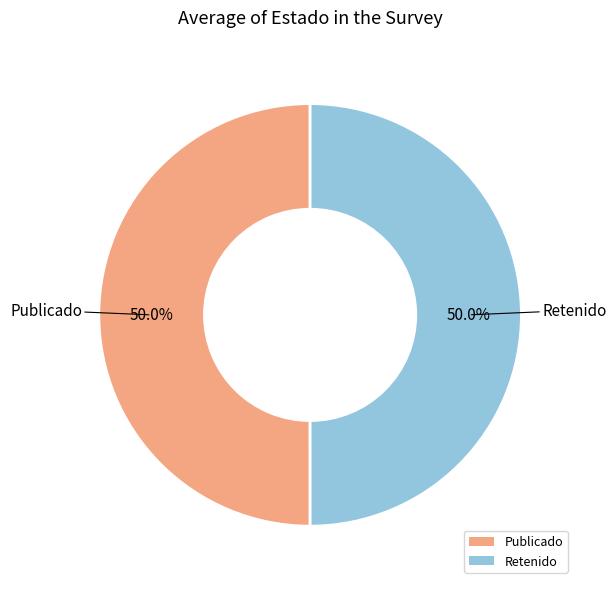

What is the total percentage of Retenido and Publicado?

100.0%